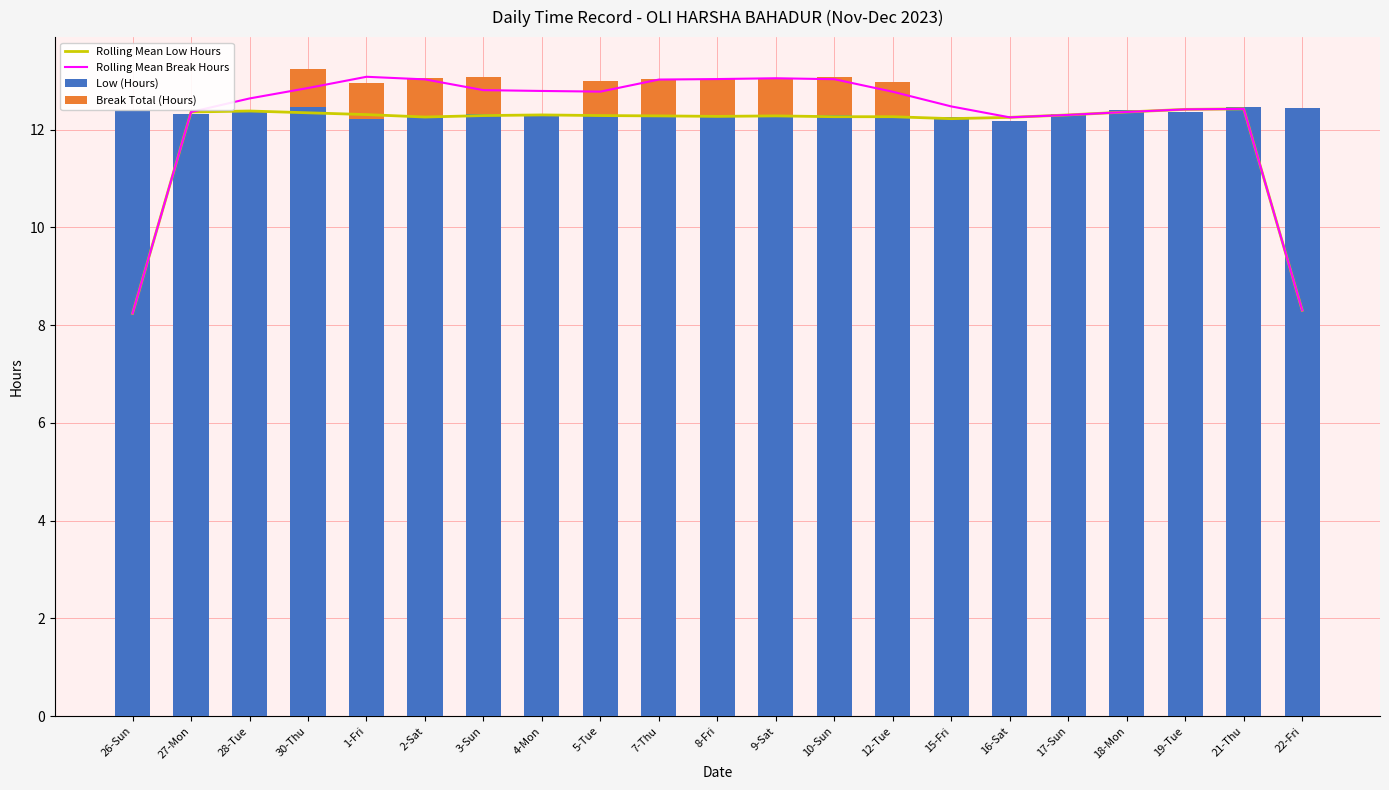

At how many categories does at least one series exceed 12?

21